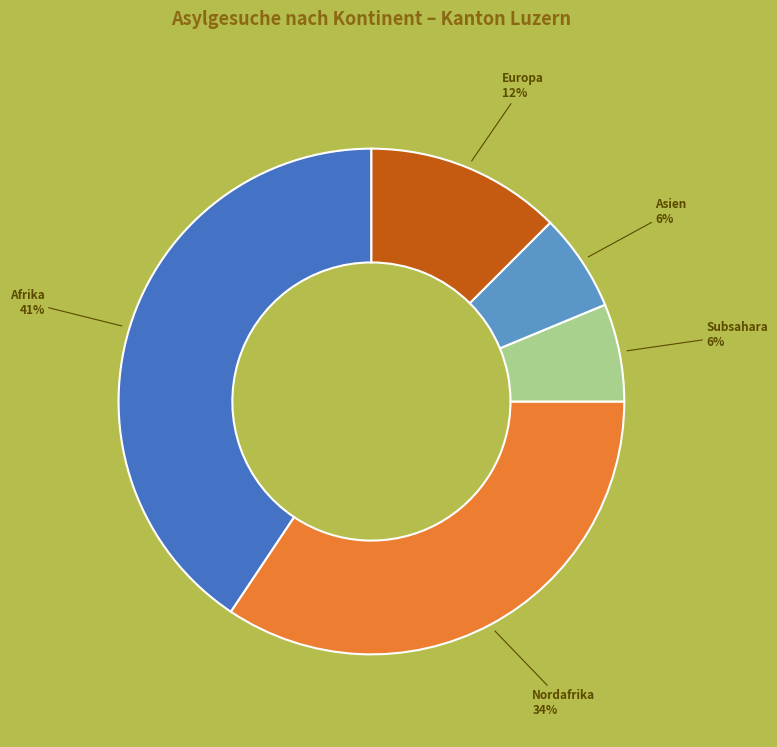

Is there any slice that represents more than half of the pie?

No